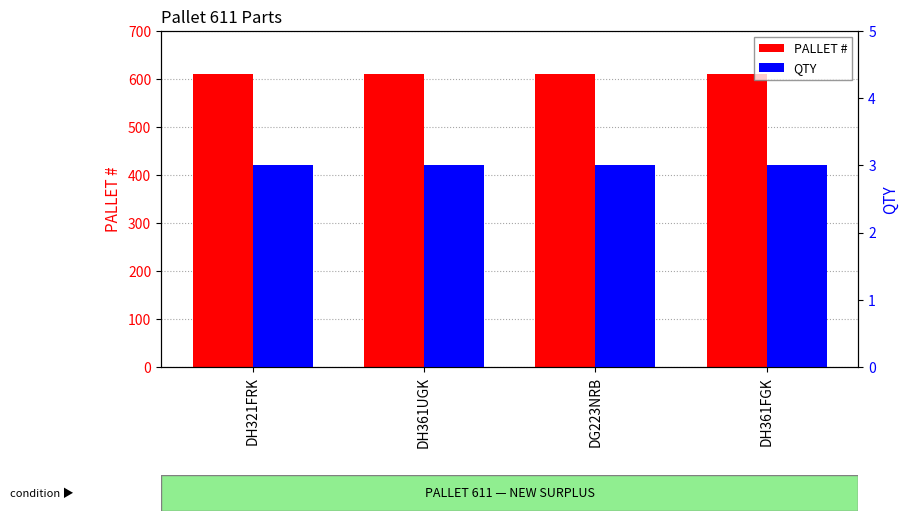

What position from the right is DH321FRK?

4